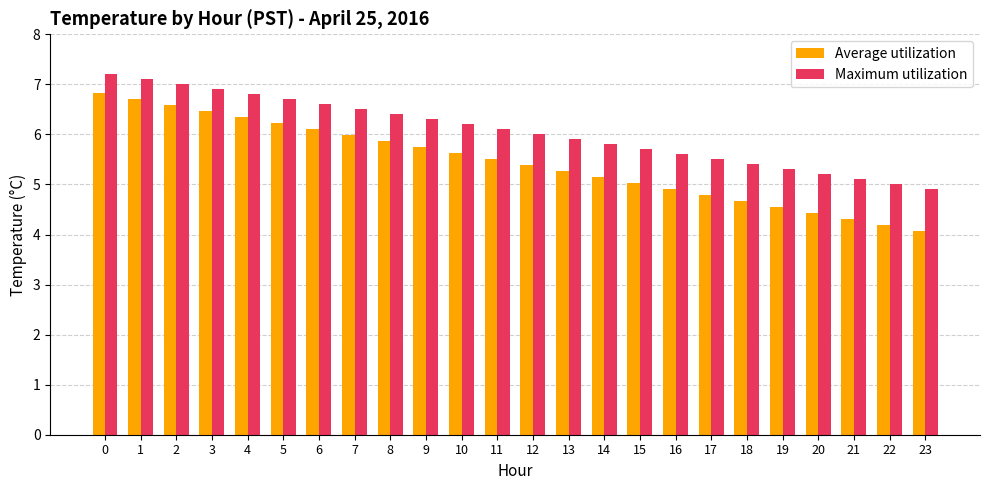

What is the difference between the maximum and minimum values in the Average utilization series?

2.8